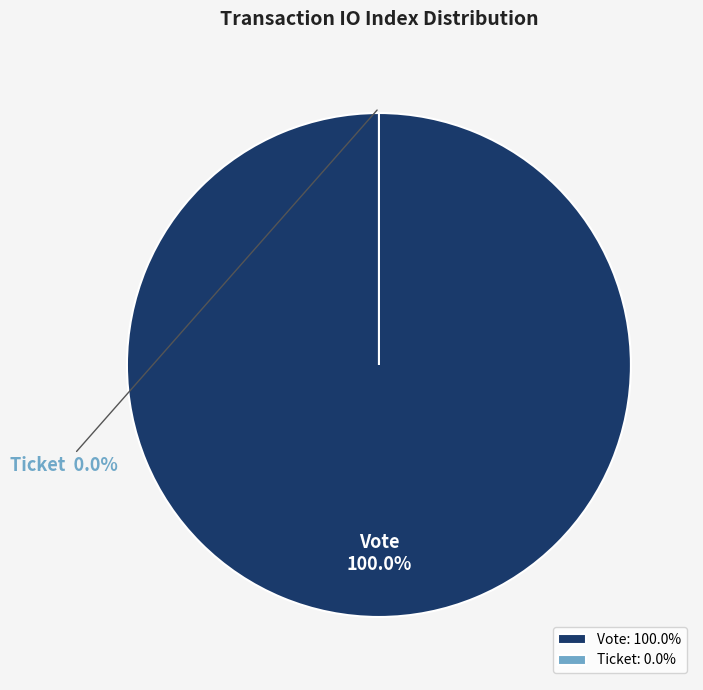

To the nearest percent, what percentage of the pie is Vote (io_index=1)?

100%